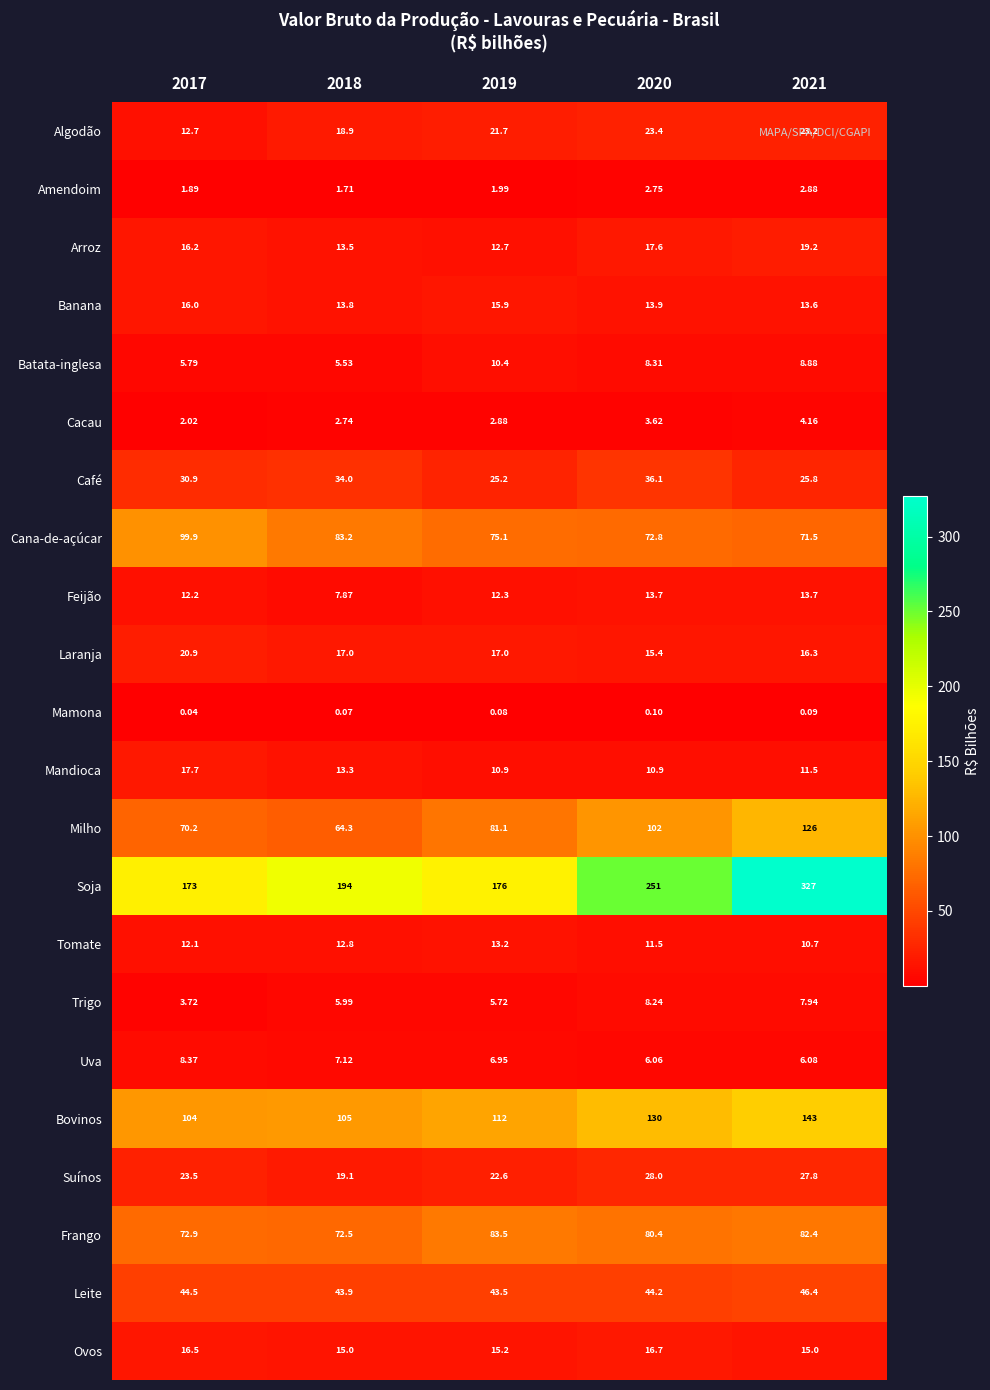

At 2019, list the series in order from smallest to largest.

Mamona, Amendoim, Cacau, Trigo, Uva, Batata-inglesa, Mandioca, Feijão, Arroz, Tomate, Ovos, Banana, Laranja, Algodão, Suínos, Café, Leite, Cana-de-açúcar, Milho, Frango, Bovinos, Soja